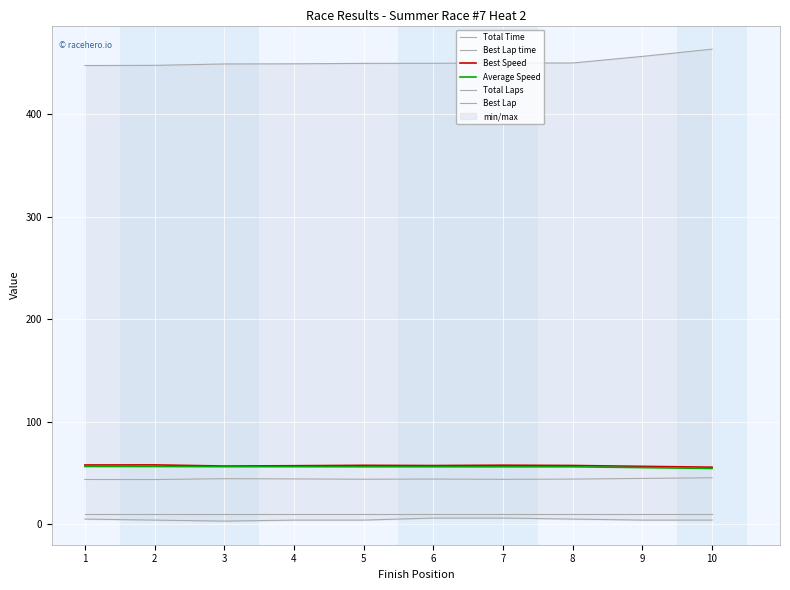

Where is the first local maximum for Best Lap time?

3